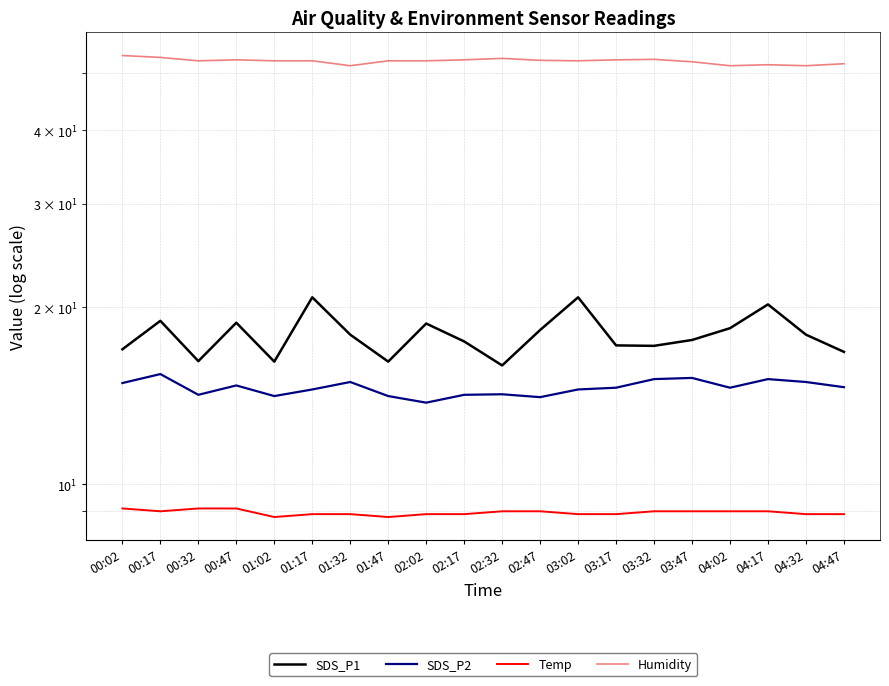

At how many categories does at least one series exceed 50?

20